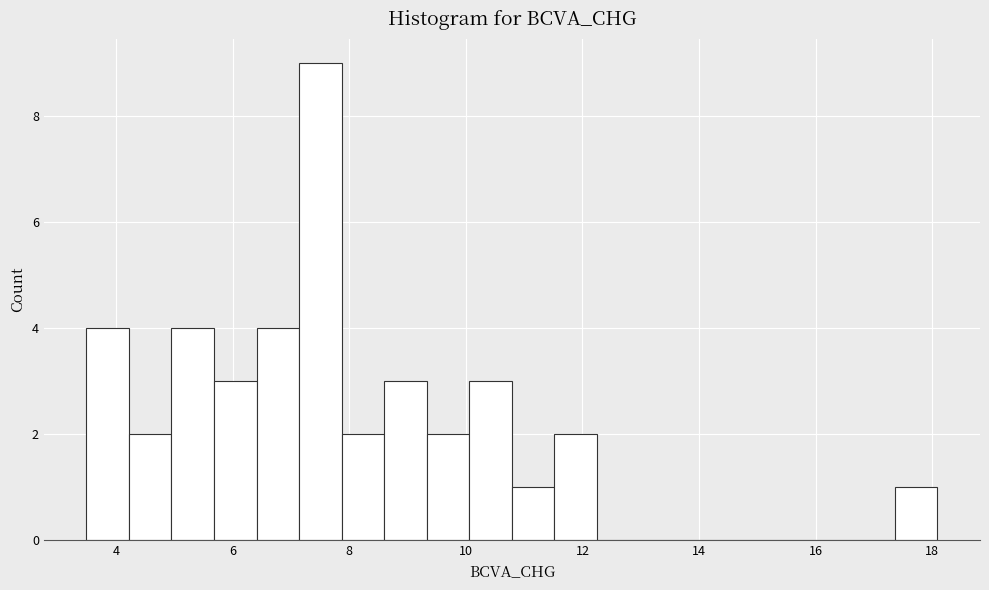

Read against the x-axis, roughly where is the centre of the tallest bar?

7.6